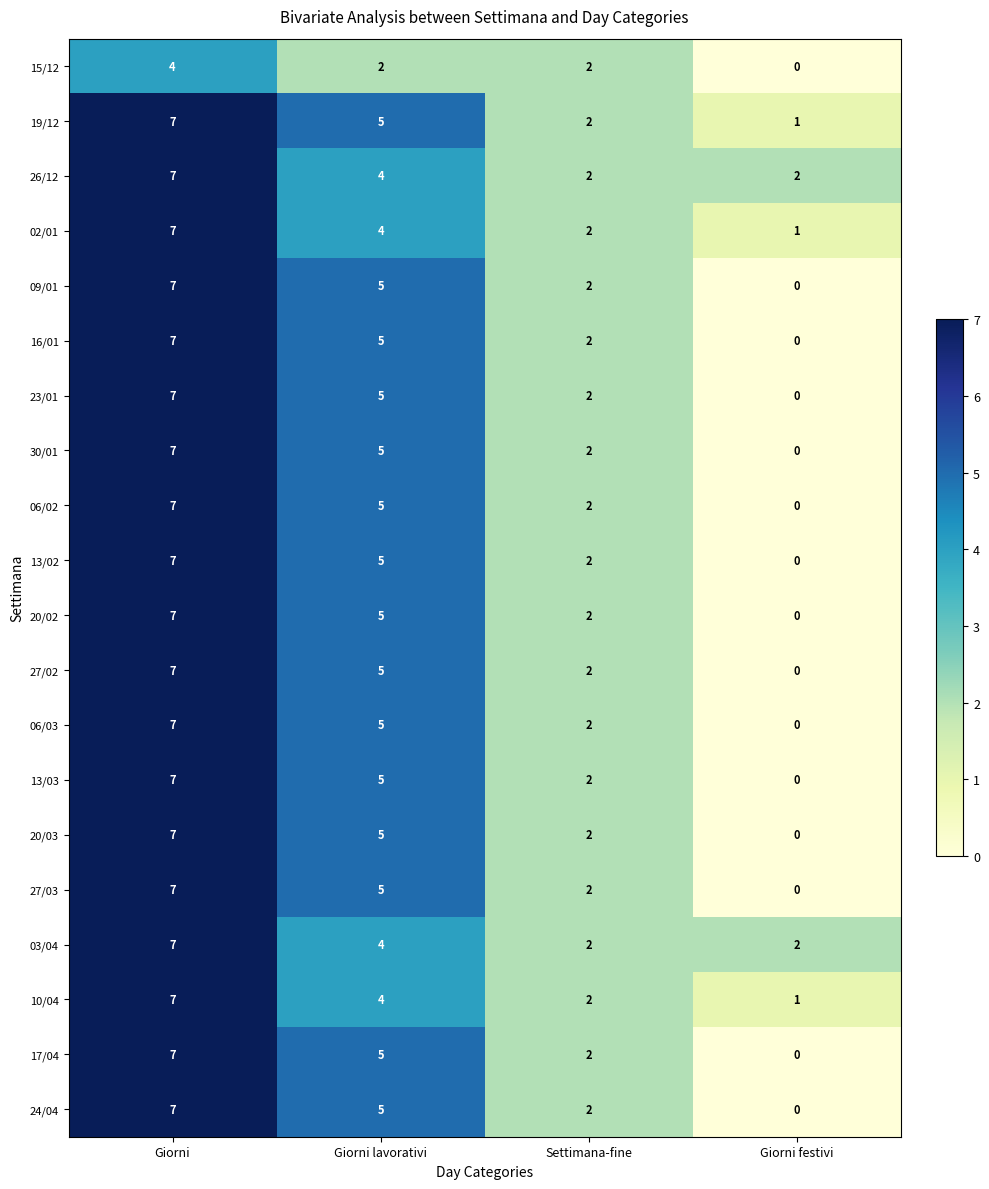

Is the value of 06/03 at Giorni lavorativi greater than the value of 27/03 at Settimana-fine?

Yes